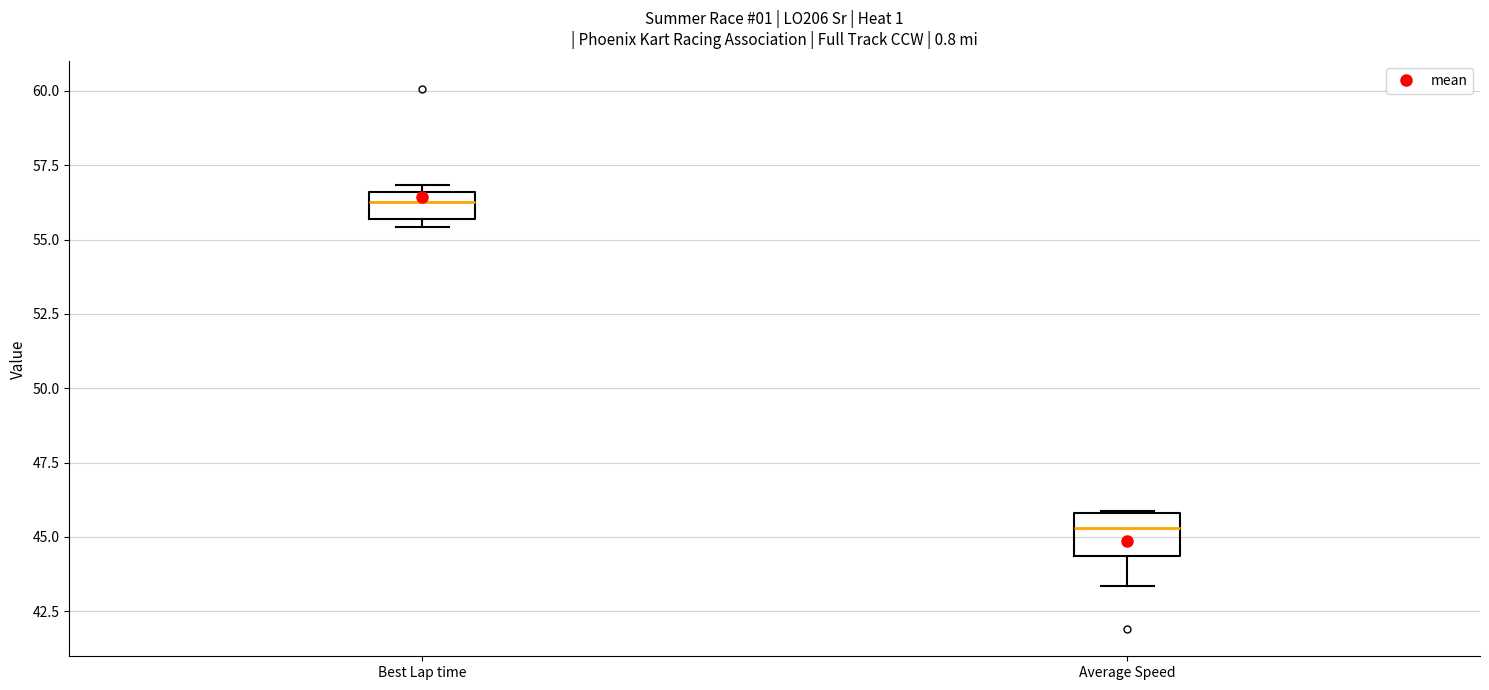

Where does the lower whisker of the box for Average Speed end on the y-axis? The values are not printed on the chart, so give them approximately, as read against the axis.

43.5